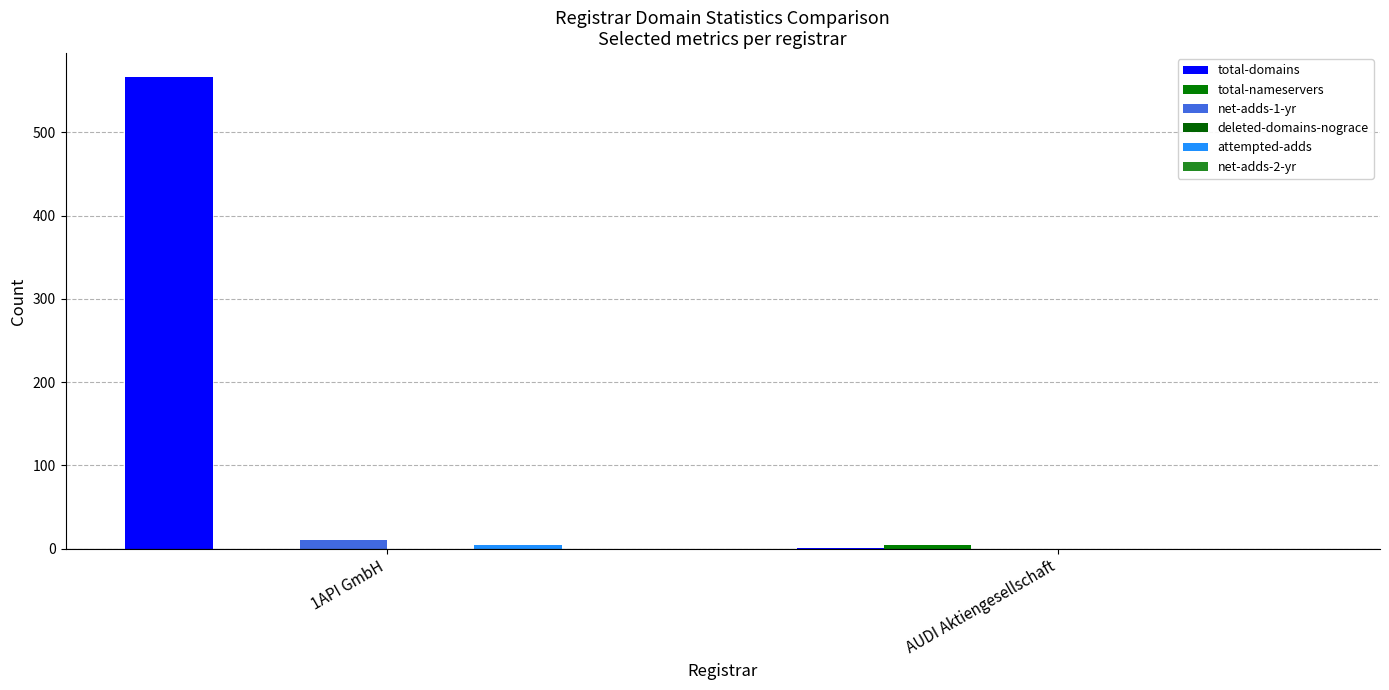

Where is total-nameservers nearest to the value 2?

1API GmbH